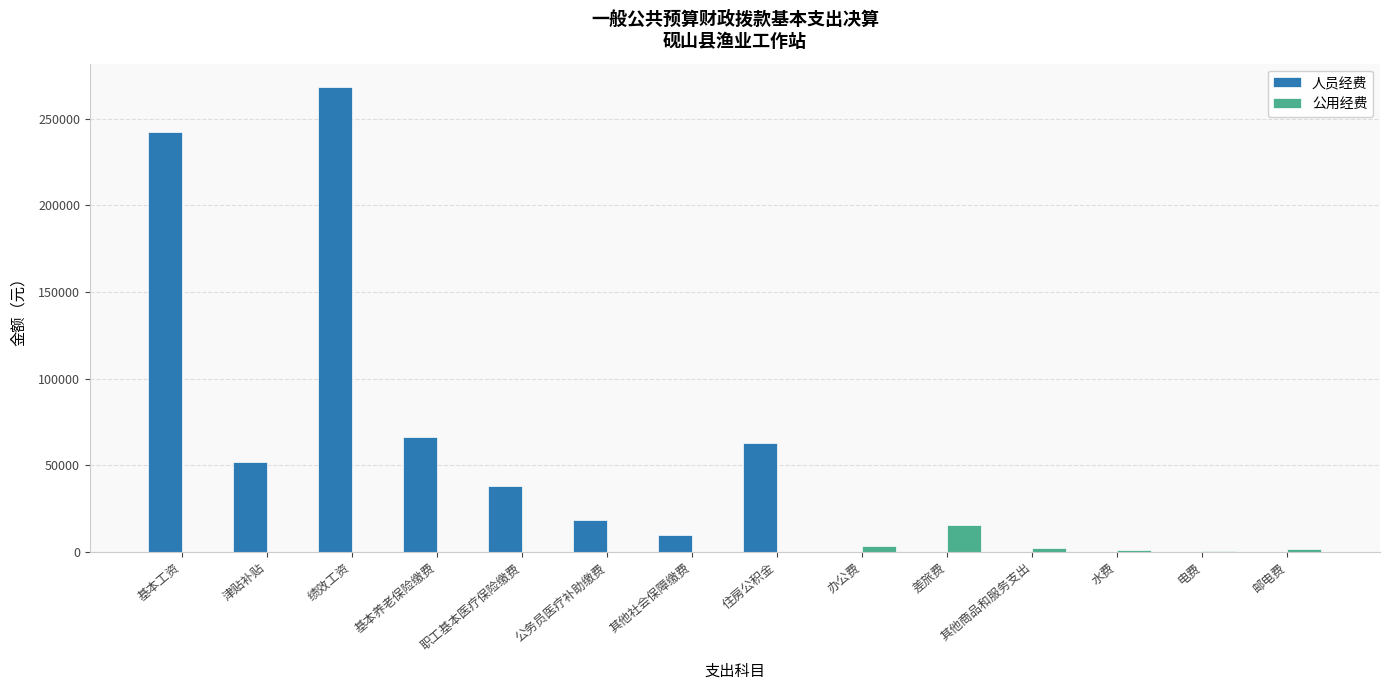

Between 绩效工资 and 其他商品和服务支出, which series saw the biggest shift?

人员经费